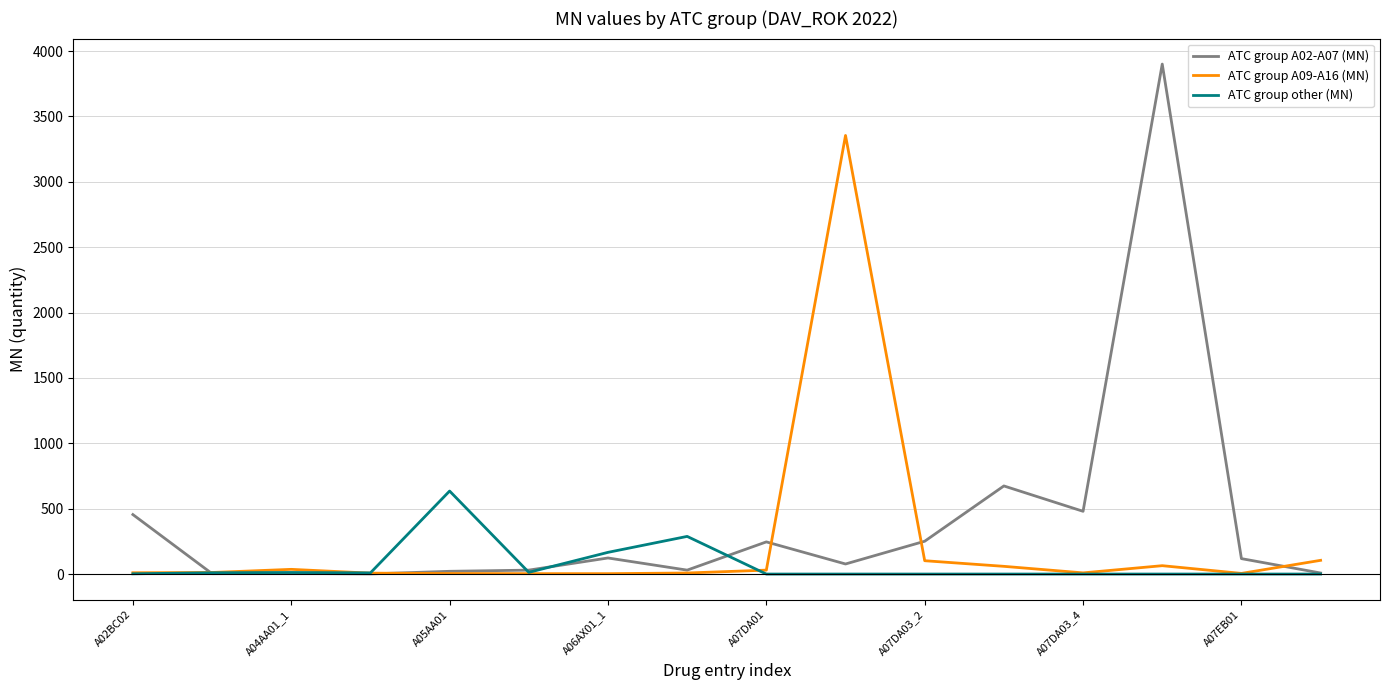

List the series in order of their overall mean, highest first.

ATC group A02-A07 (MN), ATC group A09-A16 (MN), ATC group other (MN)